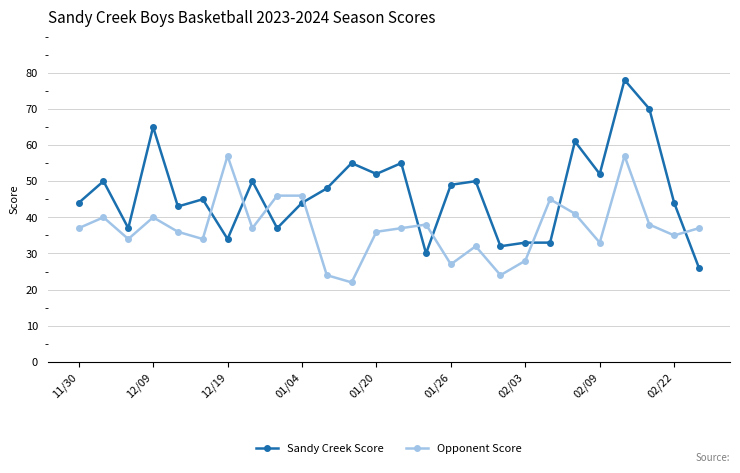

True or false: Sandy Creek Score has more than 1 interior local peaks.

True